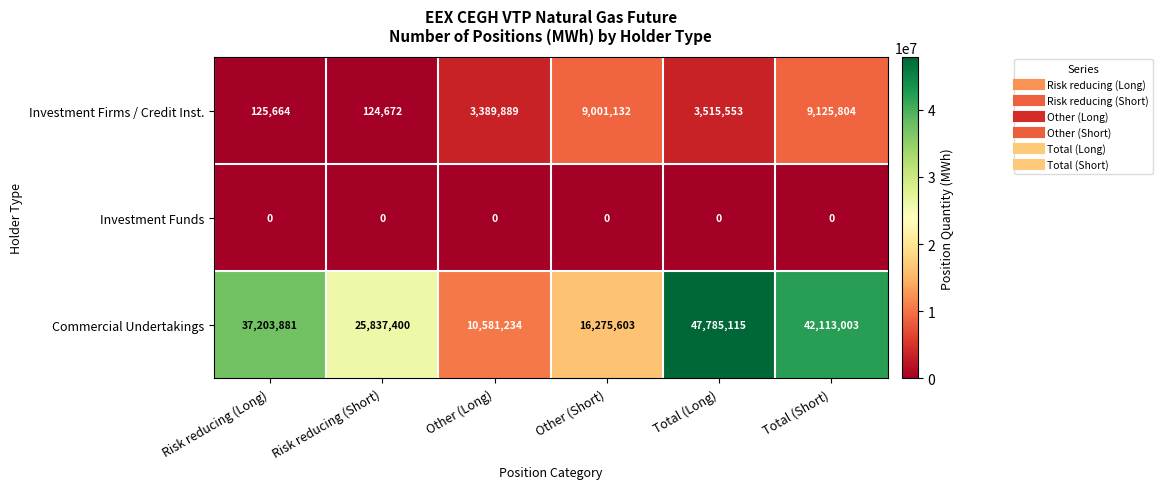

How many series are shown in this chart?

3